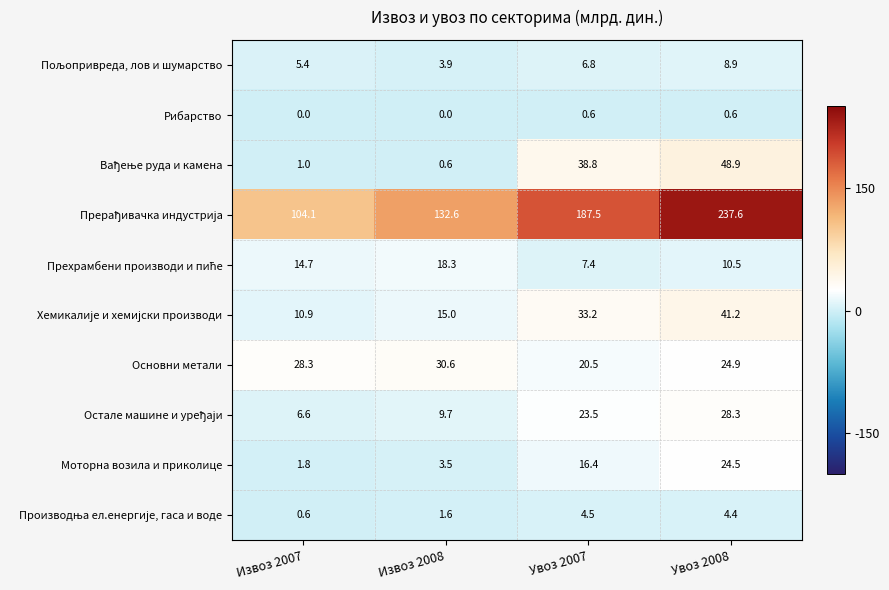

What is the total value across all series at Увоз 2008?

429.8